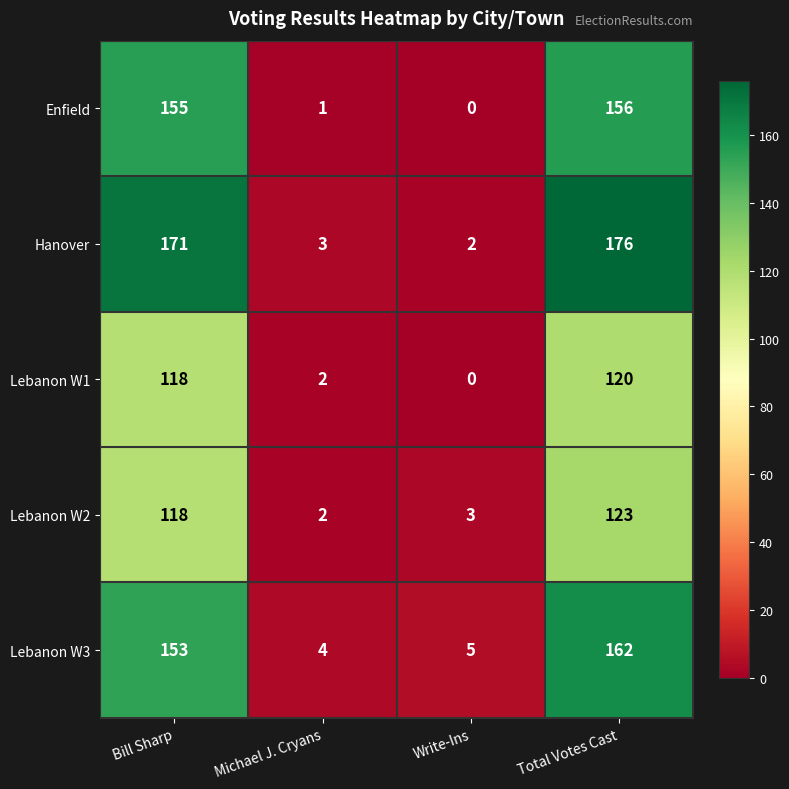

What is the sum of the Hanover values at Bill Sharp and Michael J. Cryans?

174